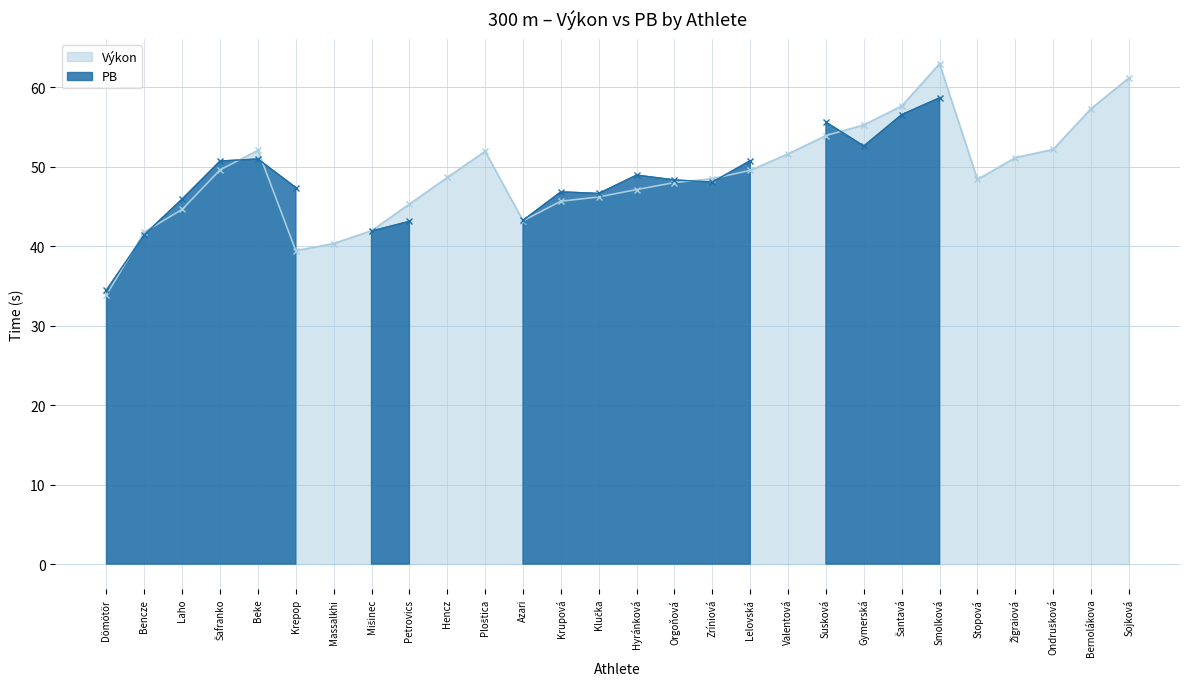

What is the ratio of the value at Zríniová to the value at Krepop?

1.2